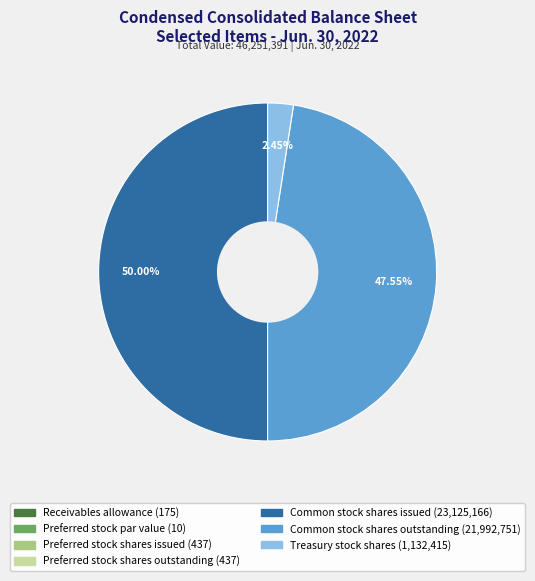

Between Common stock shares outstanding and Treasury stock shares, which is larger?

Common stock shares outstanding